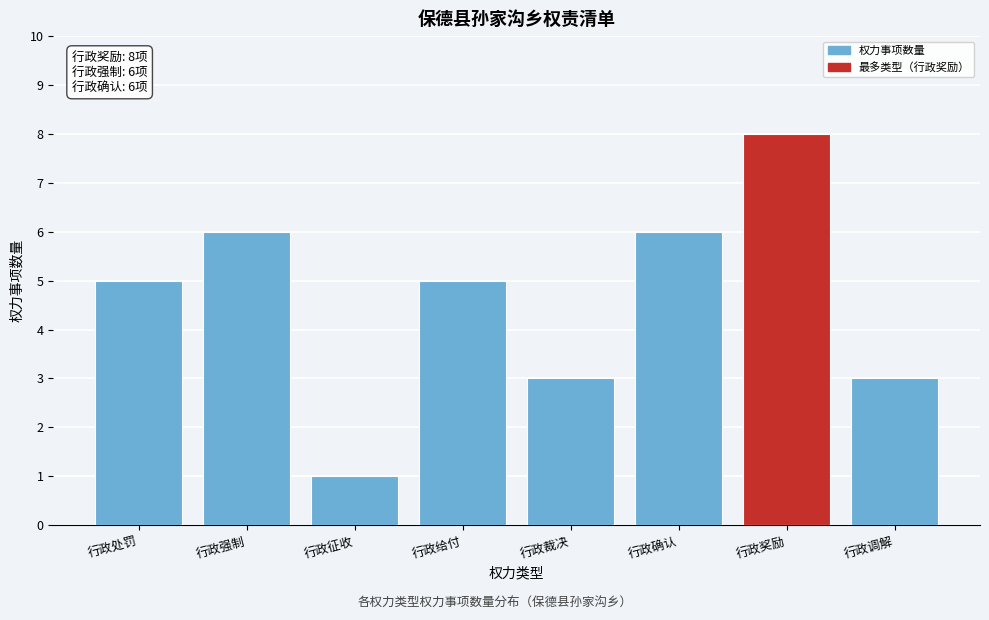

Reading right to left, list all the values displayed in this chart.

3	8	6	3	5	1	6	5